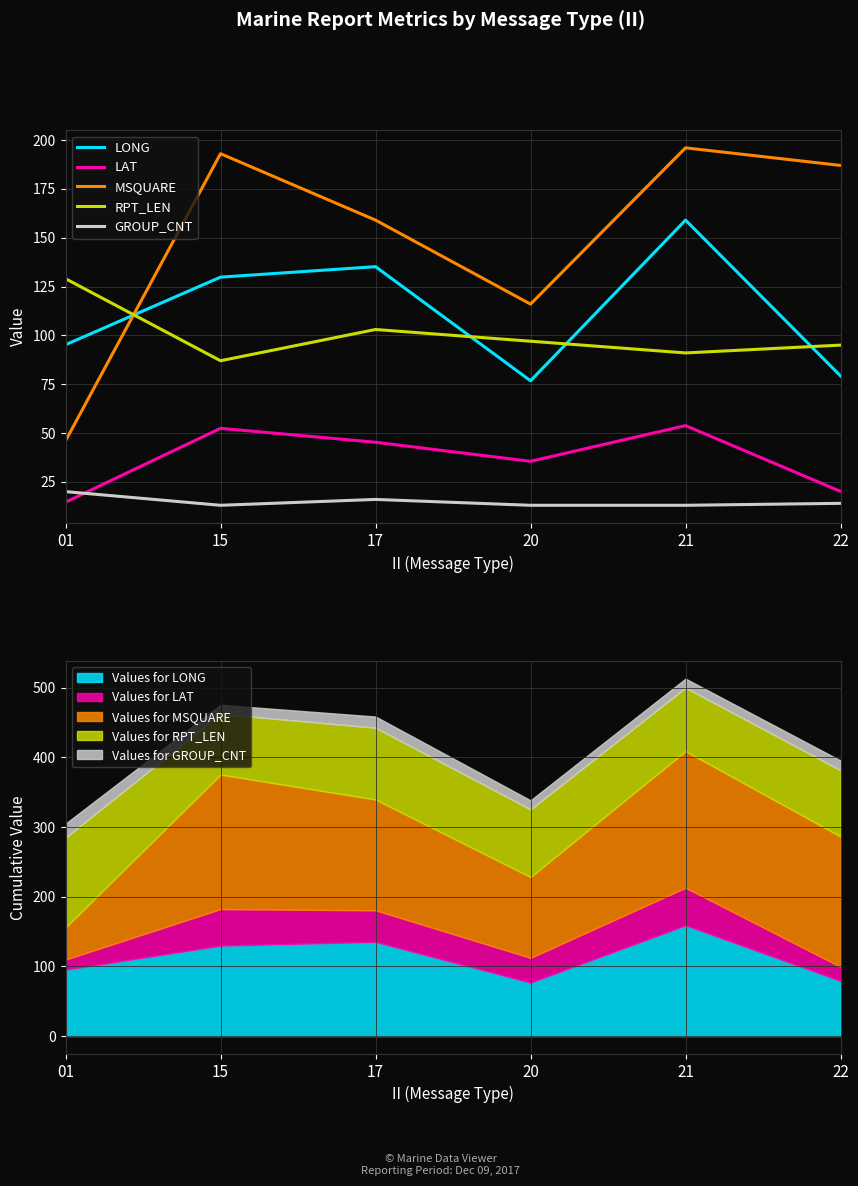

Reading left to right, list all the values displayed in this chart.

LONG: 95.2	129.8	135.2	76.7	159.0	79.2
LAT: 14.6	52.4	45.3	35.5	53.8	20.1
MSQUARE: 46.0	193.0	159.0	116.0	196.0	187.0
RPT_LEN: 129.0	87.0	103.0	97.0	91.0	95.0
GROUP_CNT: 20.0	13.0	16.0	13.0	13.0	14.0